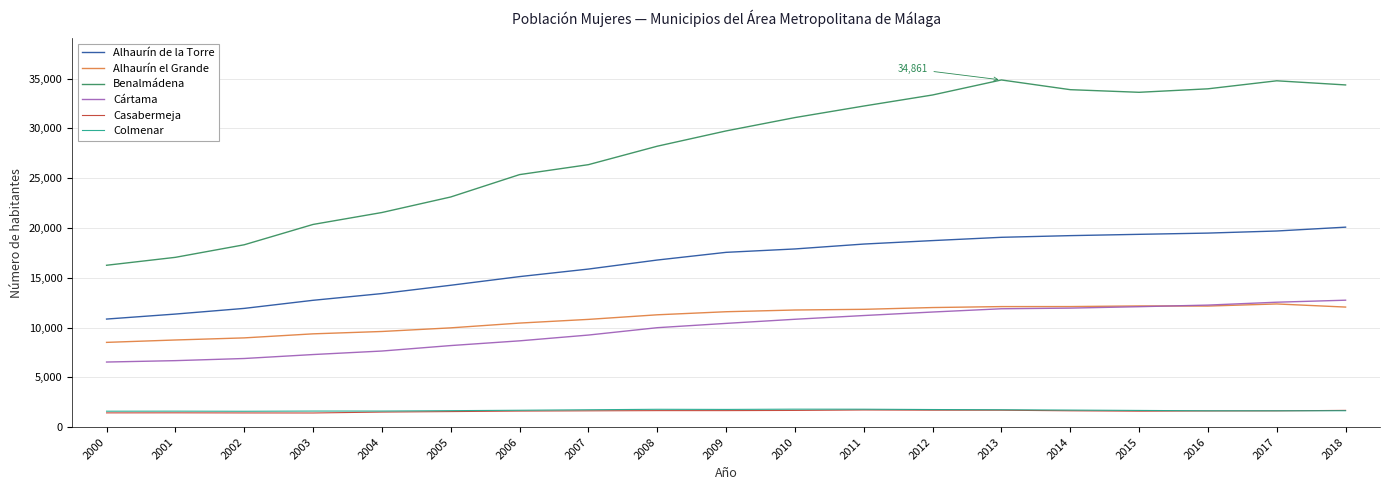

At how many categories does at least one series exceed 4145?

19